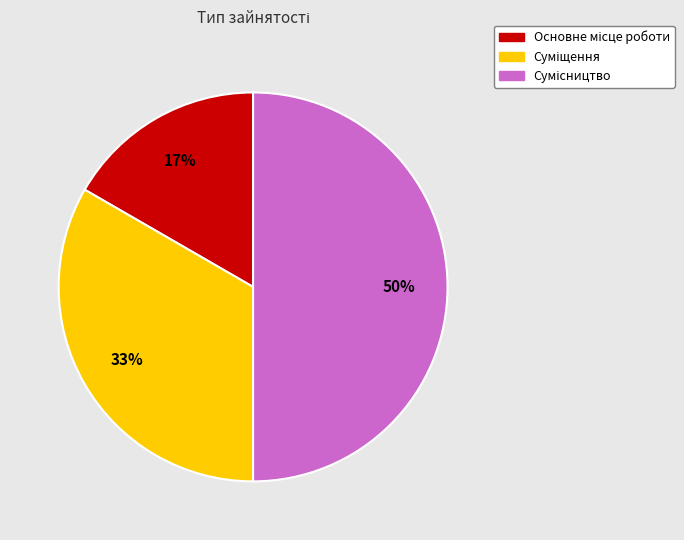

How many slices are in this pie chart?

3